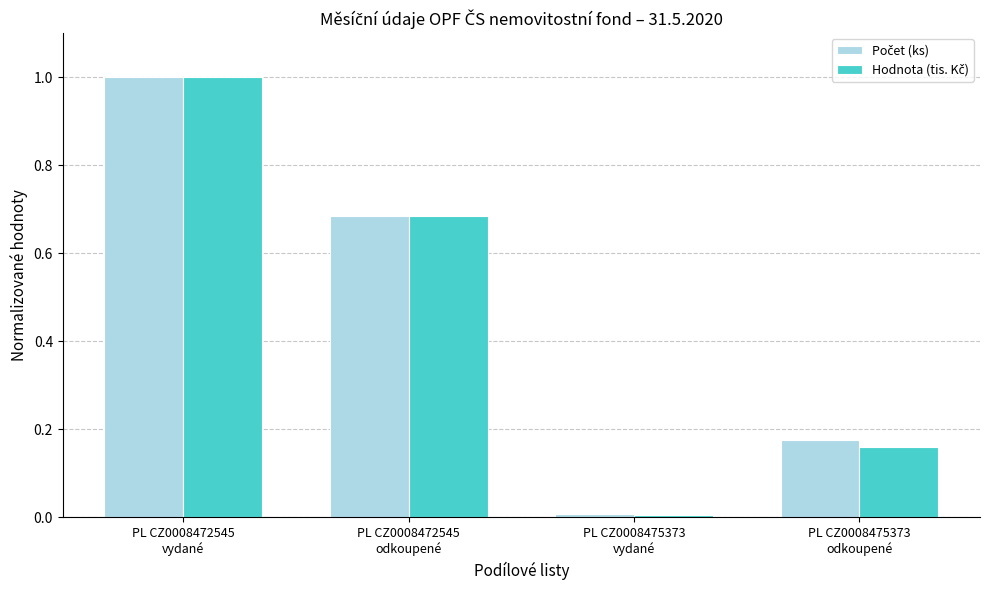

What is the greatest value displayed?

1.0